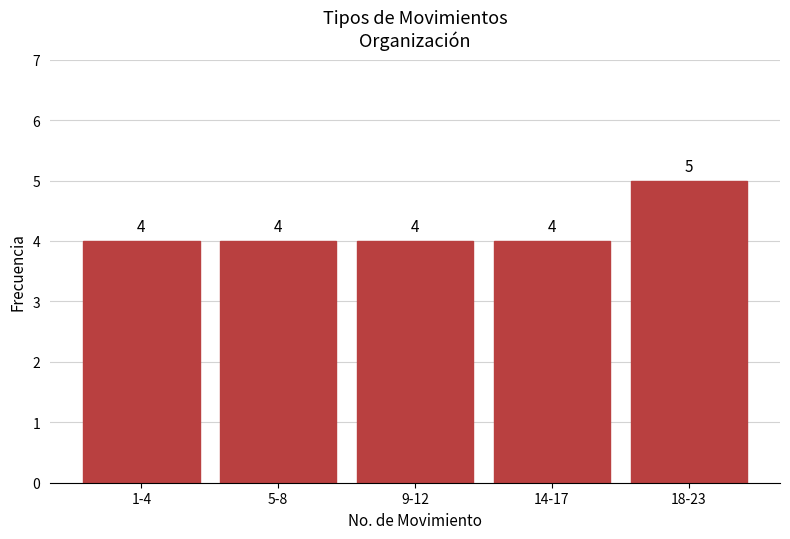

Reading left to right, what are all the values shown in this chart?

4	4	4	4	5